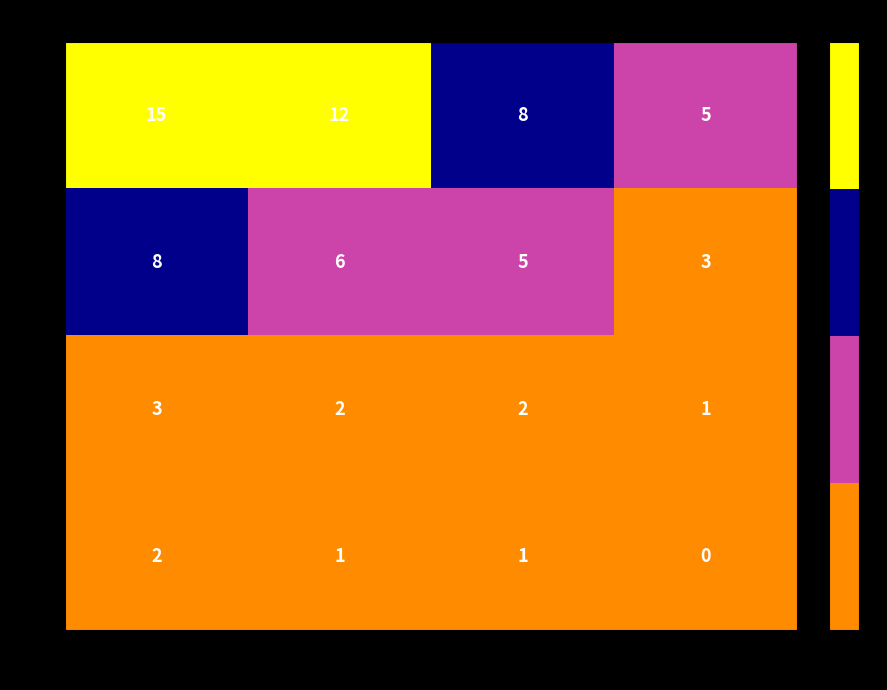

Reading right to left, transcribe all the data shown in this chart.

Q1: 76-100=5	51-75=8	26-50=12	0-25=15
Q2: 76-100=3	51-75=5	26-50=6	0-25=8
Q3: 76-100=1	51-75=2	26-50=2	0-25=3
Q4: 76-100=0	51-75=1	26-50=1	0-25=2